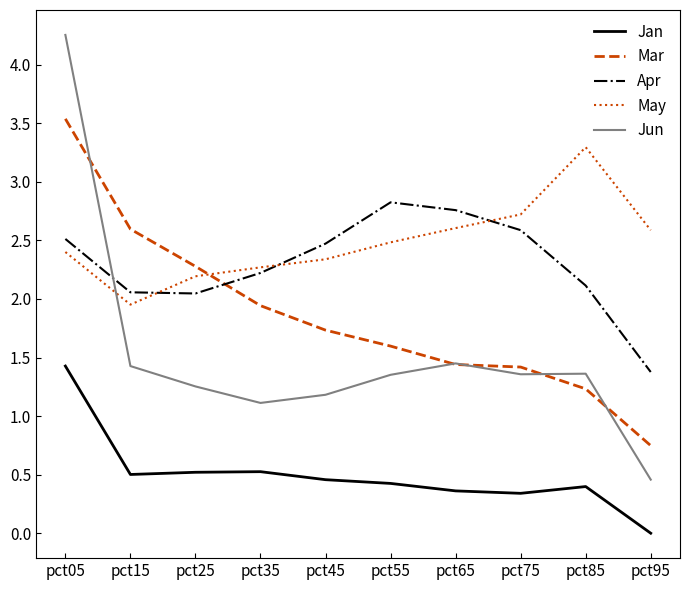

How many values in the Apr series exceed 2?

9